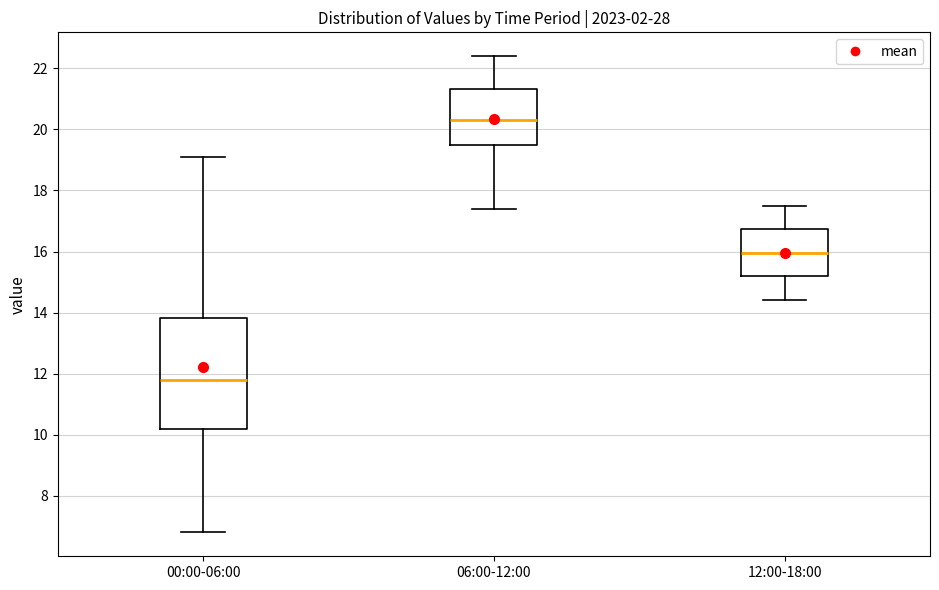

Which box has the highest median line?

06:00-12:00